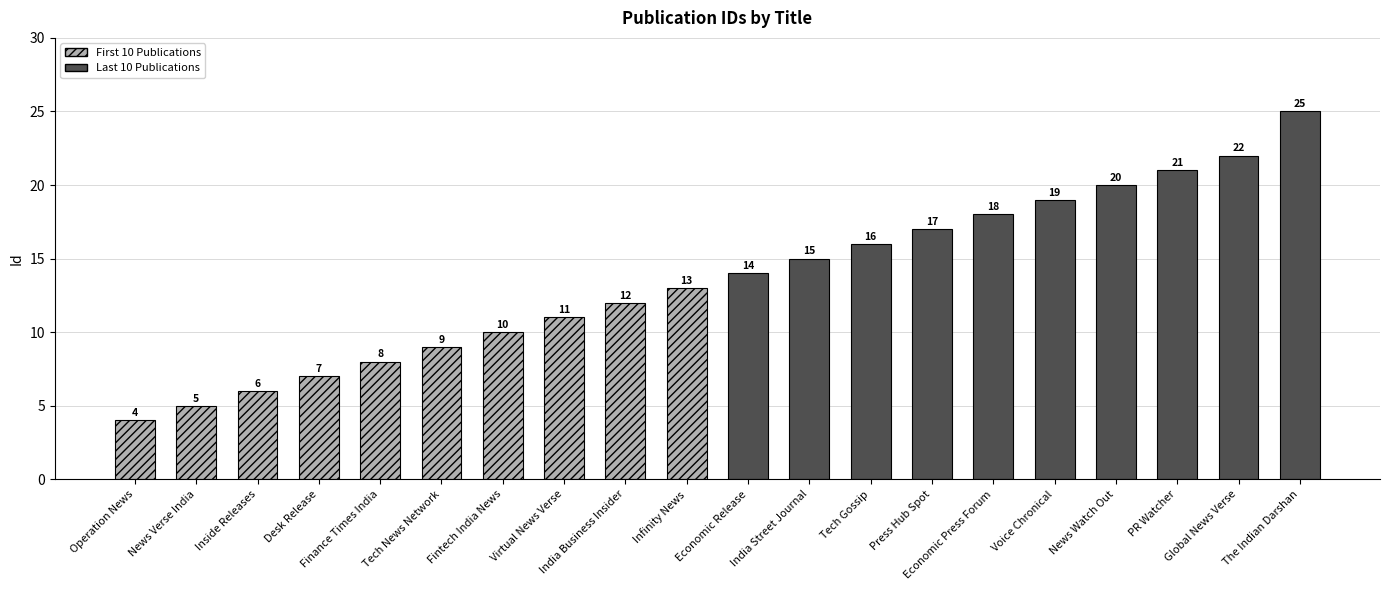

Are the bars grouped side by side (vs. stacked)?

No